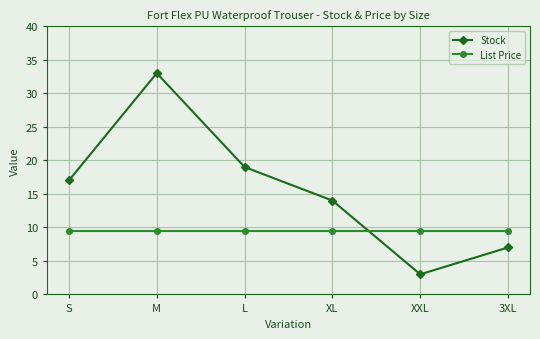

At how many categories does at least one series exceed 21?

1